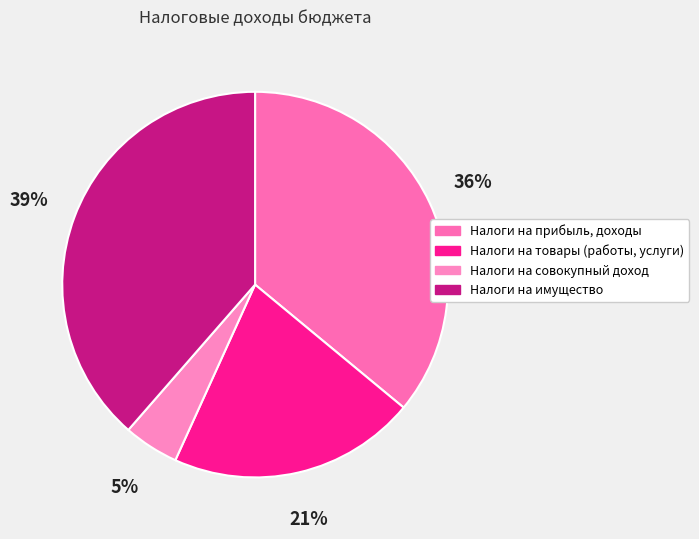

The Налоги на прибыль, доходы slice represents 36% of the pie. True or false?

True